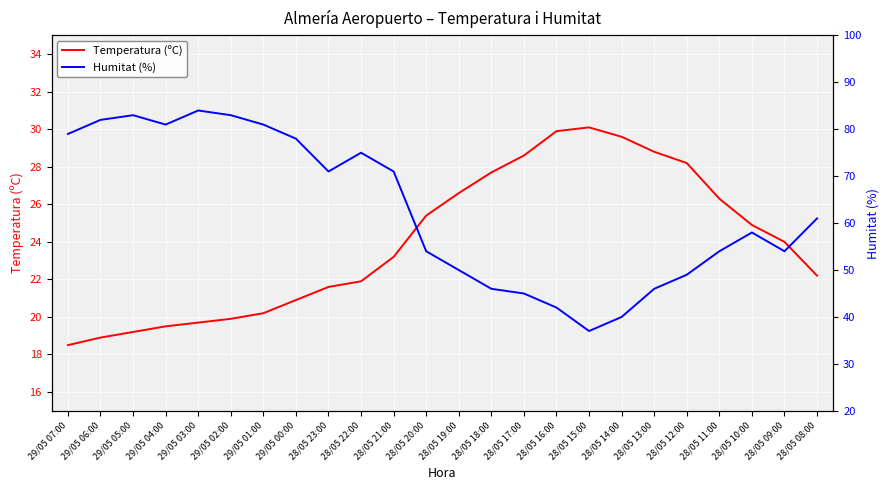

What is the value of the Humitat (%) point at the 15th from the left?

45.0